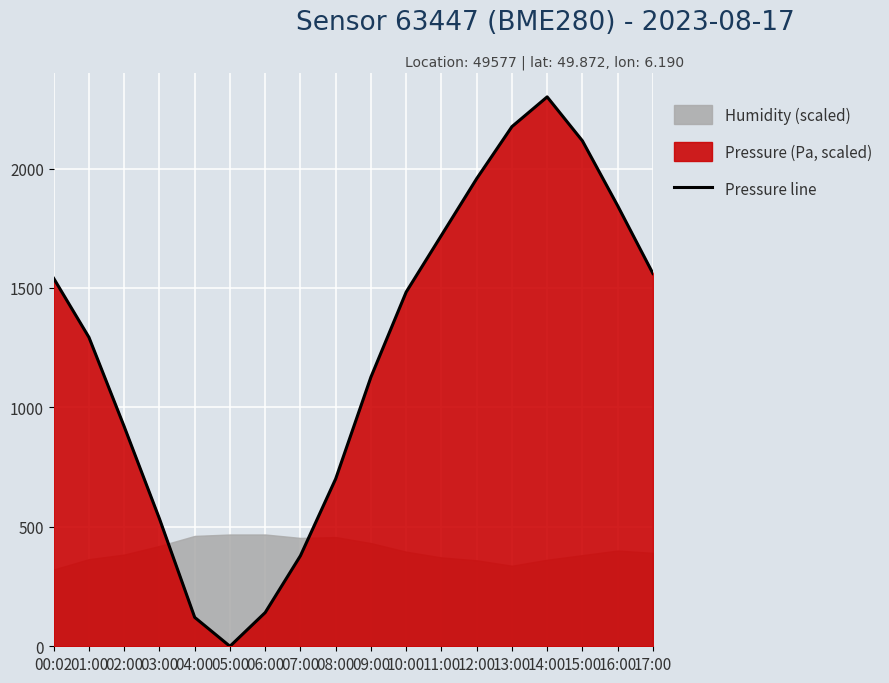

How many interior local valleys (lower than both neighbors) does the data have?

1